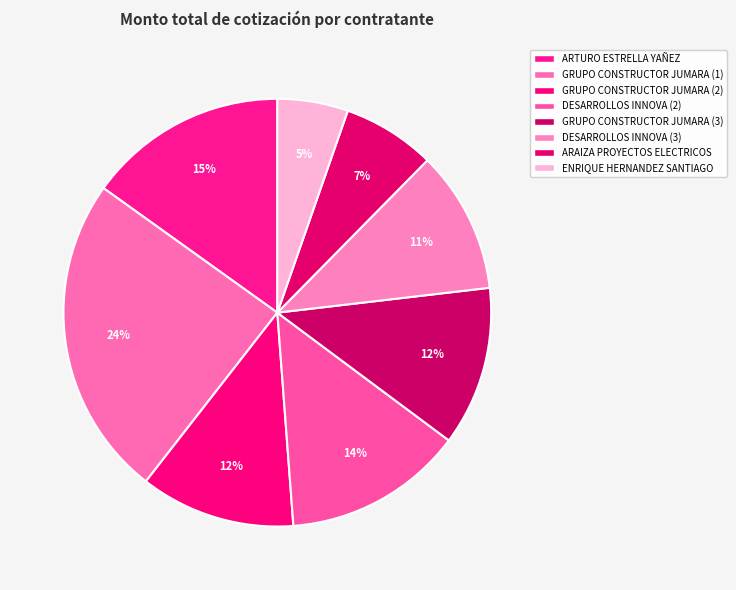

How many slices are in this pie chart?

8